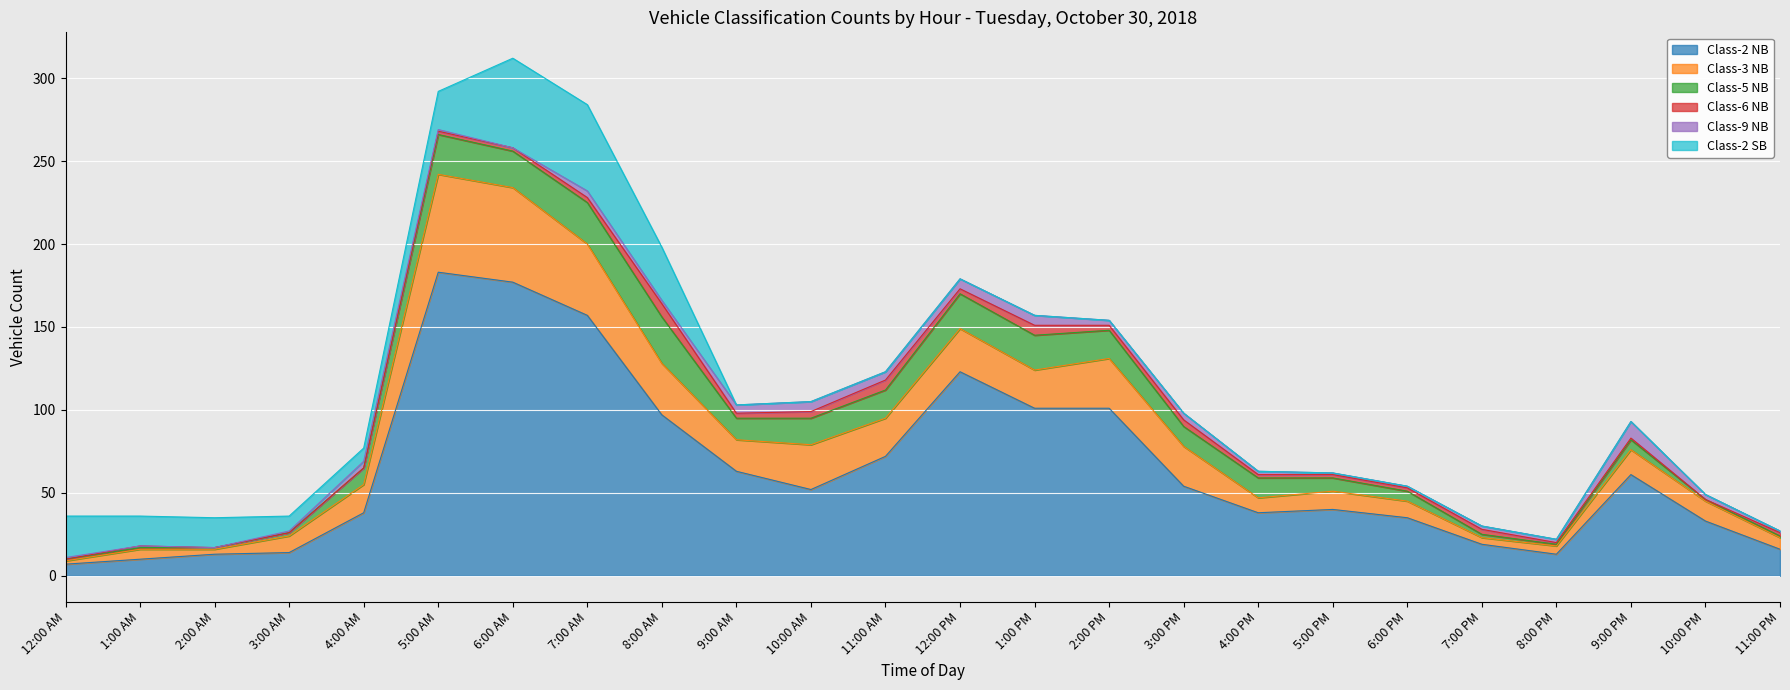

What is the sum of the Class-6 NB values at 2:00 PM and 9:00 PM?

4